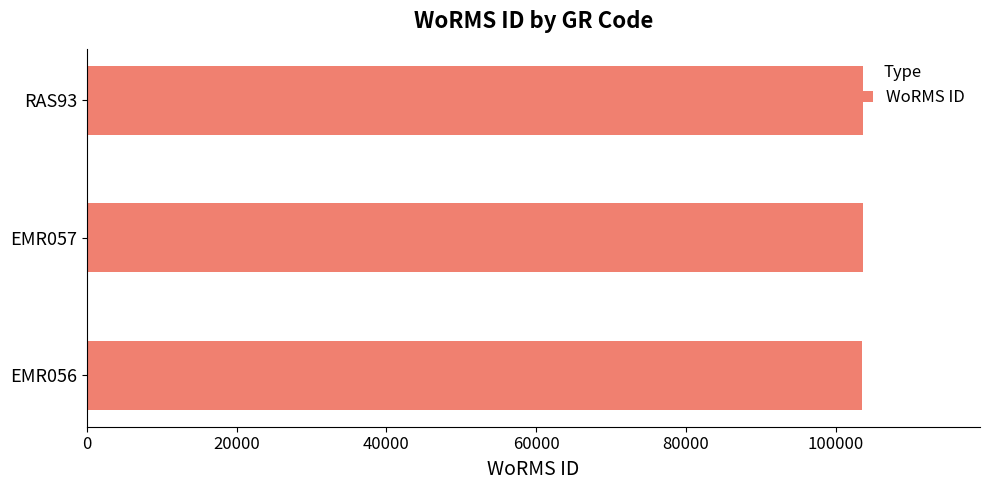

How many distinct data groups are displayed?

1